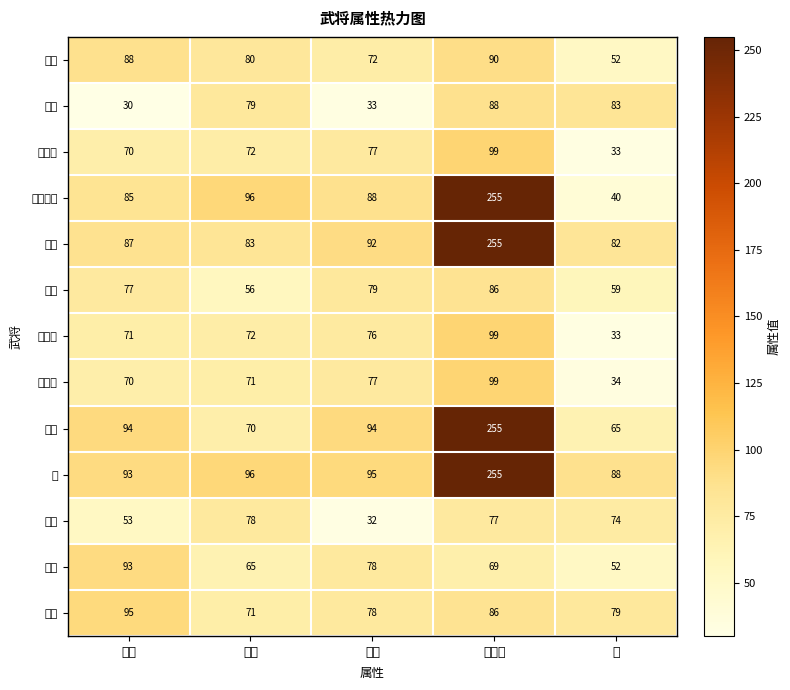

Which has a higher value, 忠诚度 or 体力?

忠诚度